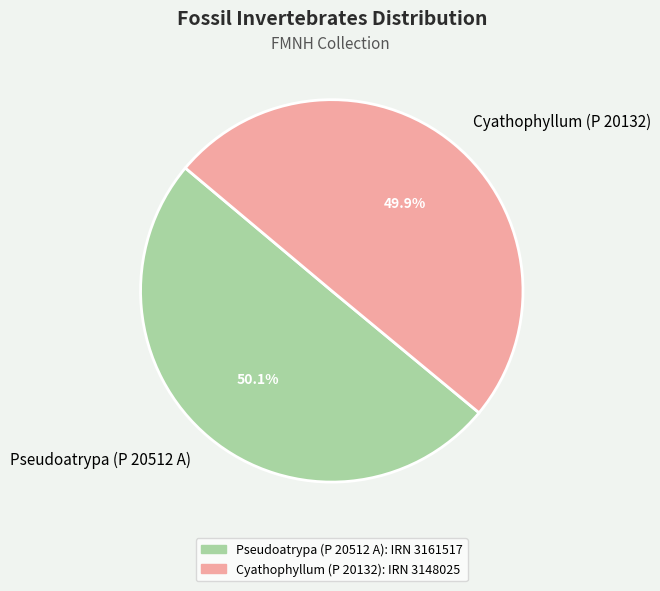

To the nearest percent, what is the average slice percentage?

50%